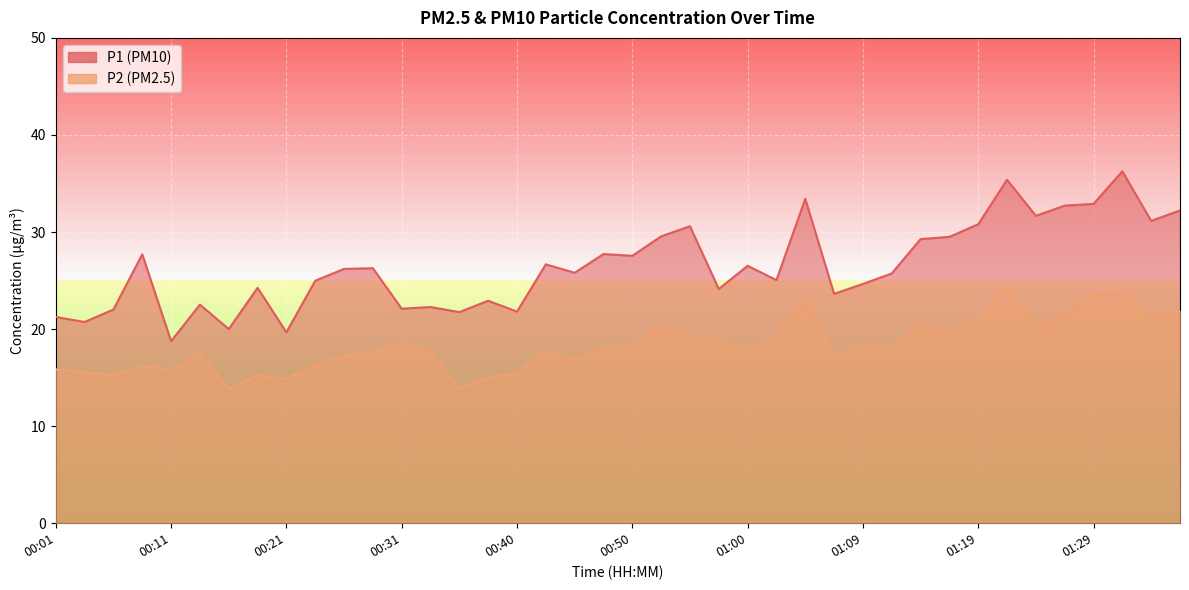

Is it true that P1 equals 21.8 at 00:35?

True